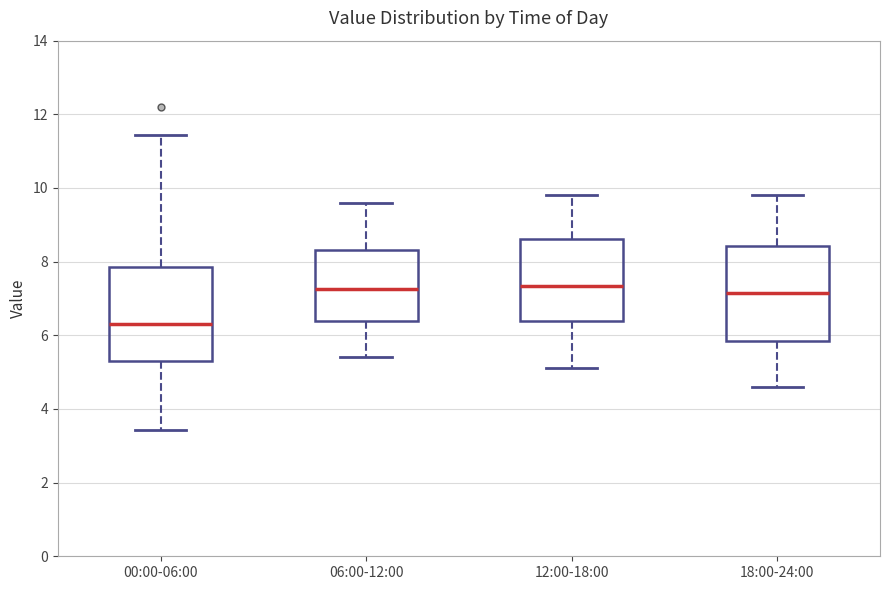

Where is the upper edge of the box for 06:00-12:00 on the y-axis? The values are not printed on the chart, so give them approximately, as read against the axis.

8.4